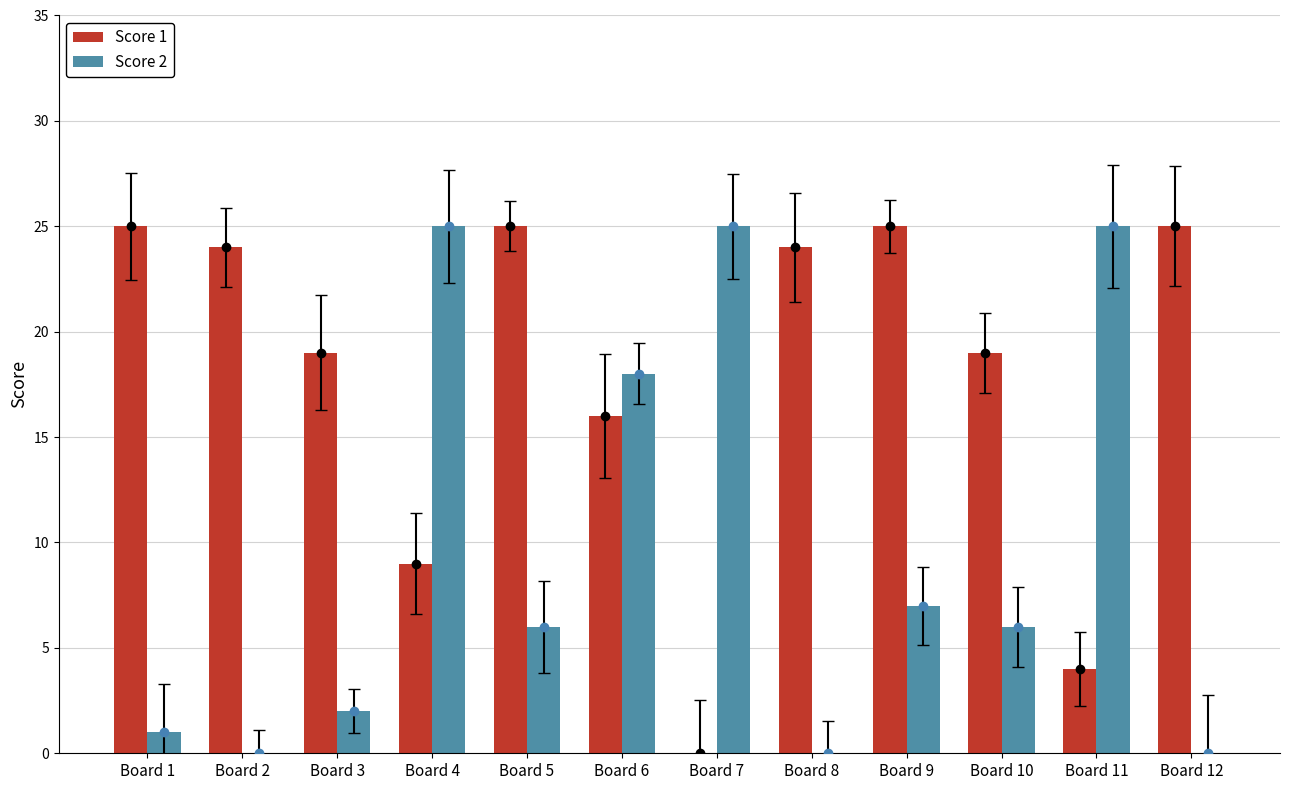

True or false: Score 2 has a value of 10 at Board 5.

False